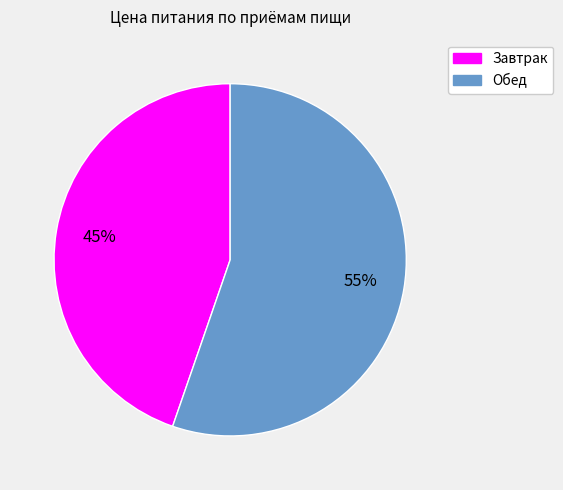

Which category has the biggest portion of the pie?

Обед